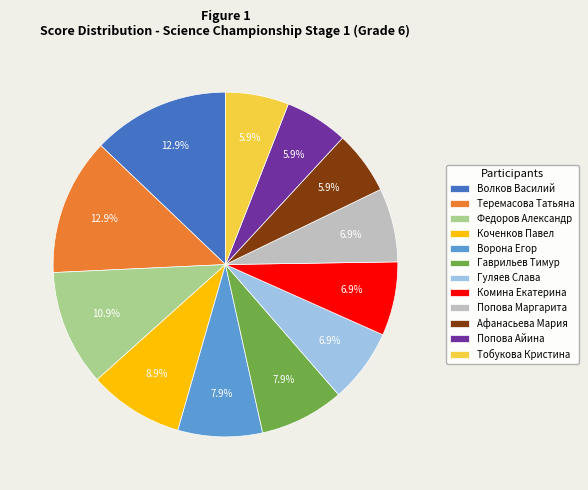

Does Афанасьева Мария represent more than half of the total?

No